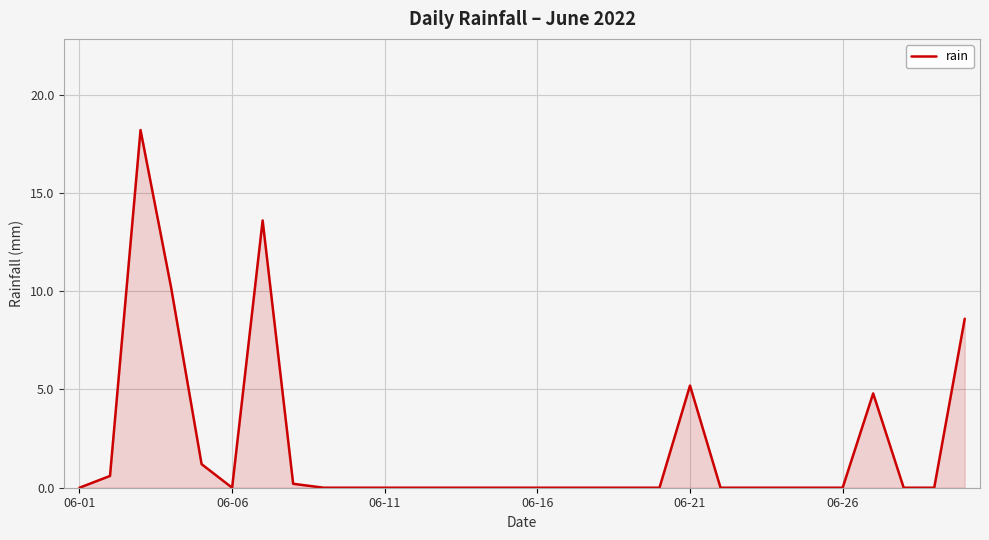

What is the greatest value displayed?

18.2